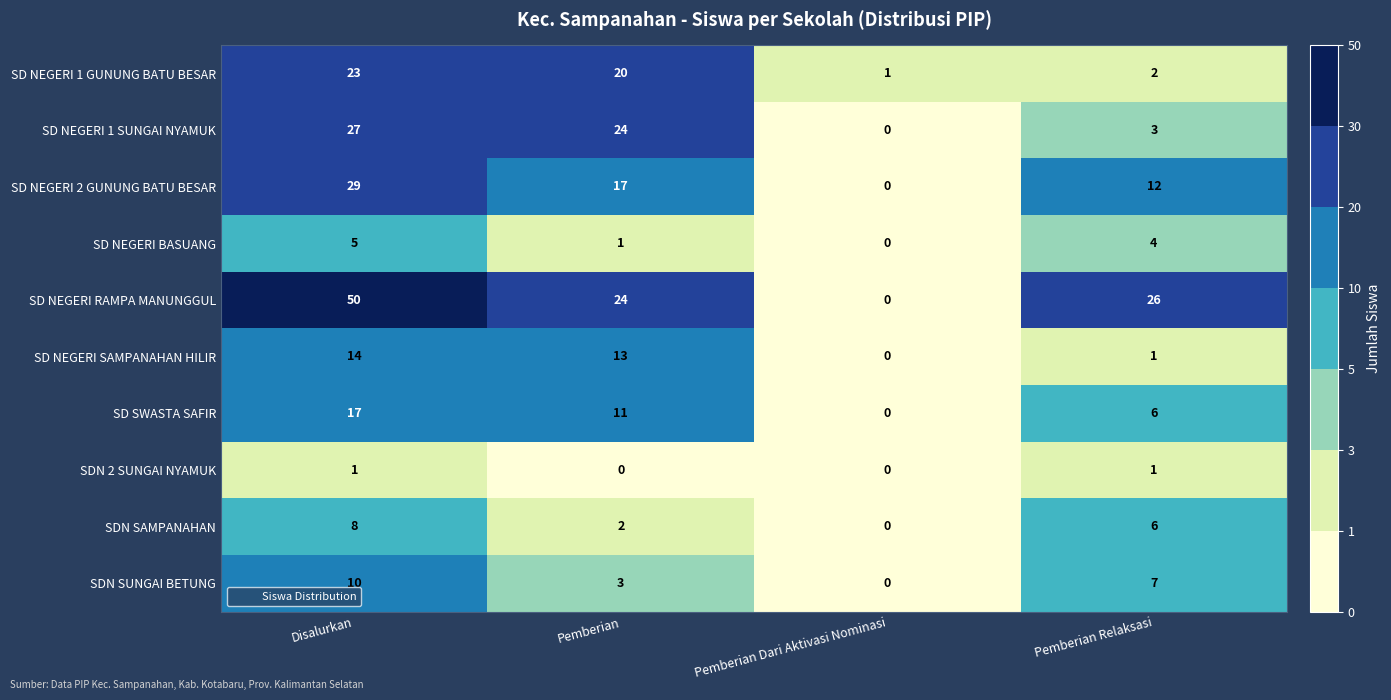

Is it true that SD NEGERI RAMPA MANUNGGUL equals 19 at Disalurkan?

False